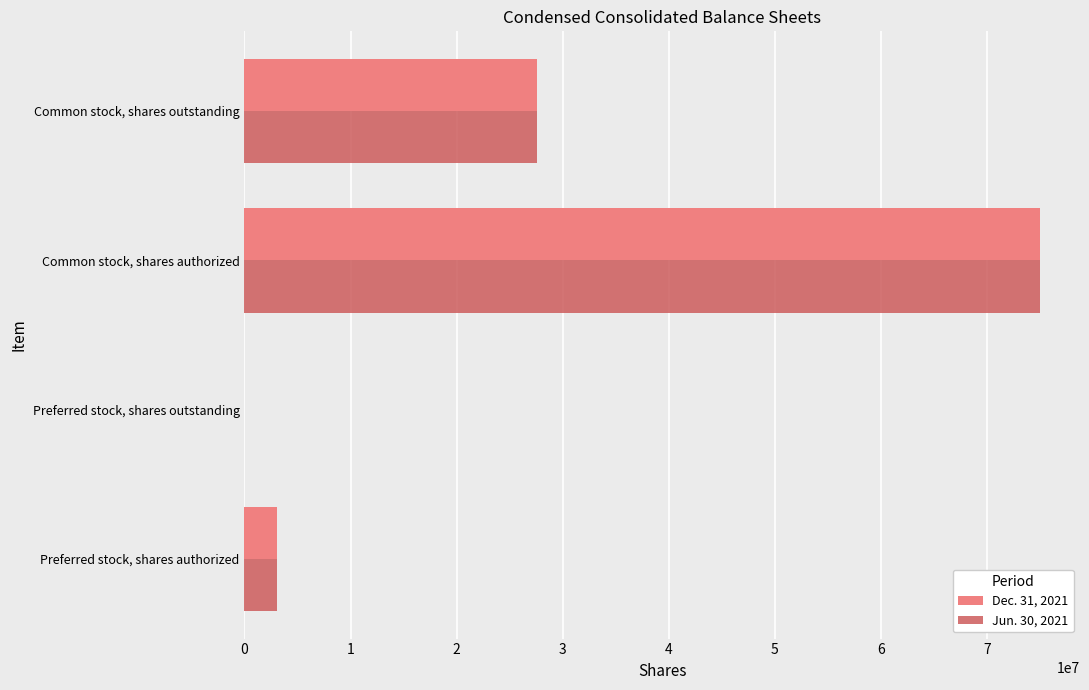

Is it true that Jun. 30, 2021 equals 15320710 at Common stock, shares outstanding?

False